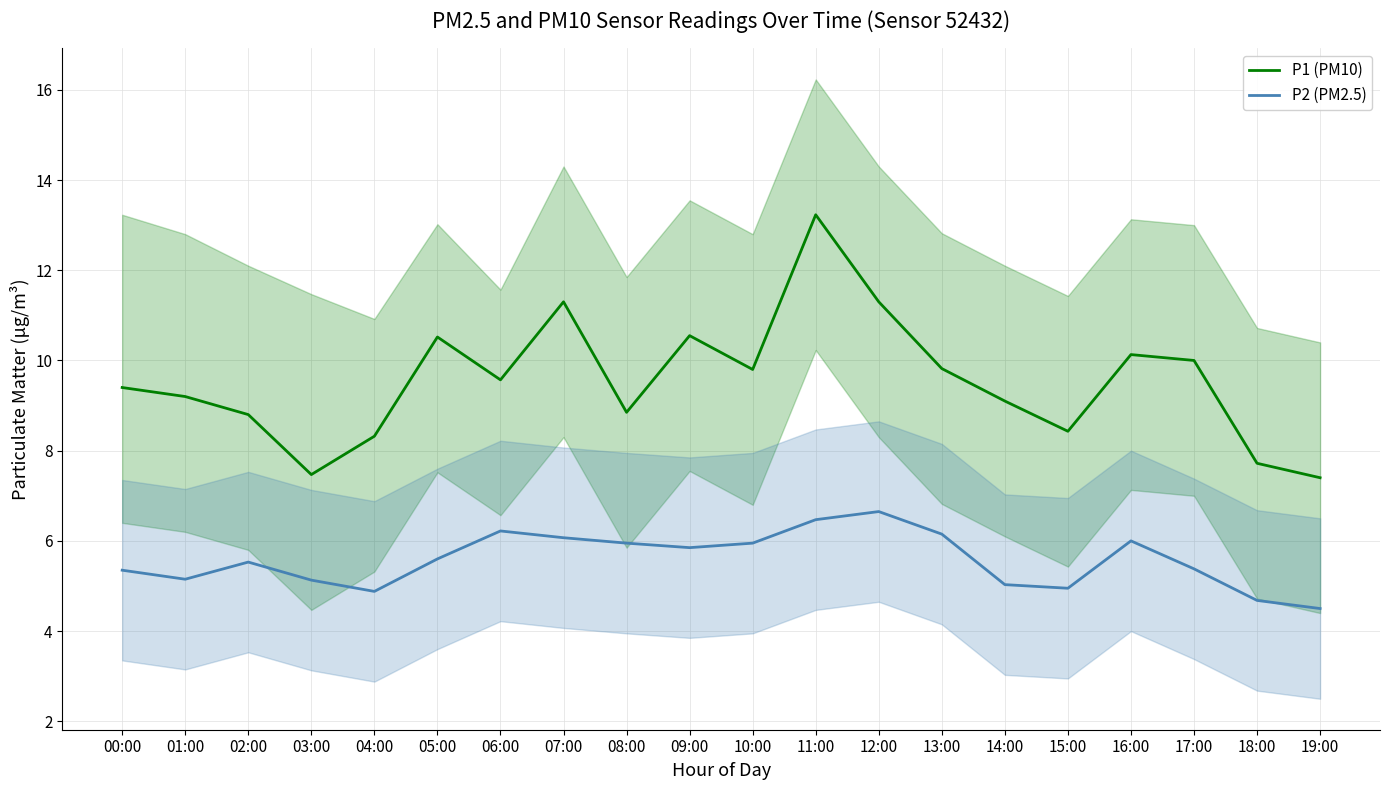

Which series has the largest total across all categories?

P1 (PM10)